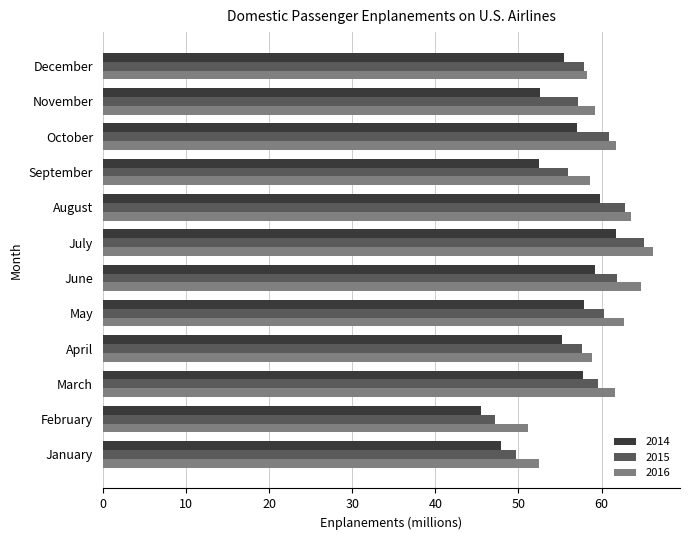

List the series in order of their peak value, highest first.

2016, 2015, 2014